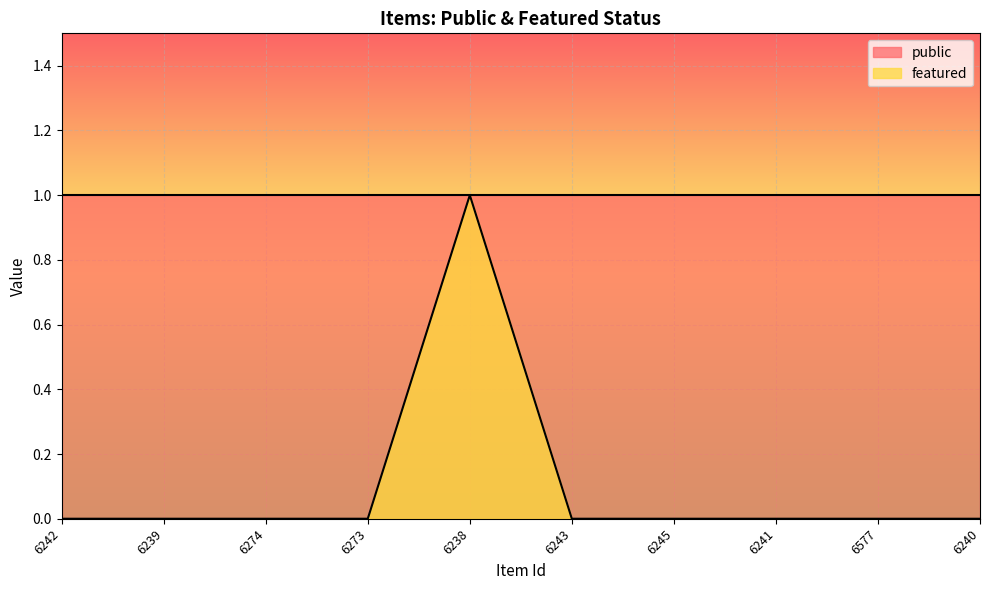

At which category does the chart reach its peak across all series?

6238